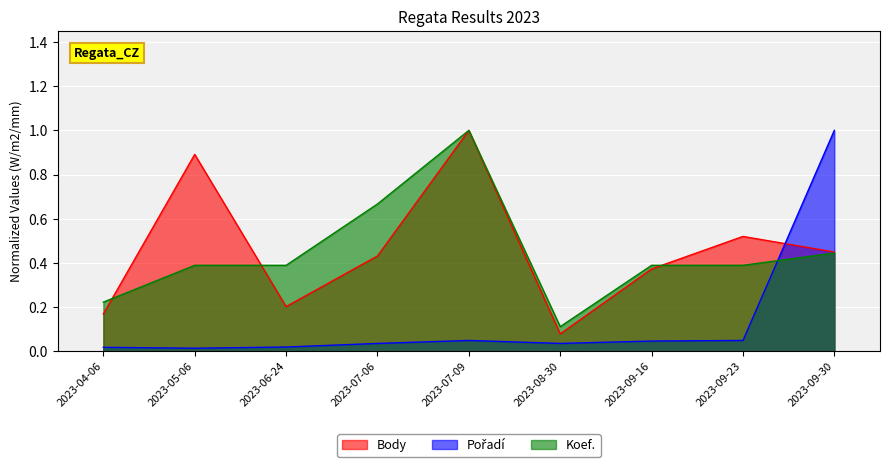

Reading left to right, list all the values displayed in this chart.

Body: 2023-04-06=0.2	2023-05-06=0.9	2023-06-24=0.2	2023-07-06=0.4	2023-07-09=1.0	2023-08-30=0.1	2023-09-16=0.4	2023-09-23=0.5	2023-09-30=0.4
Pořadí: 2023-04-06=0.0	2023-05-06=0.0	2023-06-24=0.0	2023-07-06=0.0	2023-07-09=0.0	2023-08-30=0.0	2023-09-16=0.0	2023-09-23=0.0	2023-09-30=1.0
Koef.: 2023-04-06=0.2	2023-05-06=0.4	2023-06-24=0.4	2023-07-06=0.7	2023-07-09=1.0	2023-08-30=0.1	2023-09-16=0.4	2023-09-23=0.4	2023-09-30=0.4